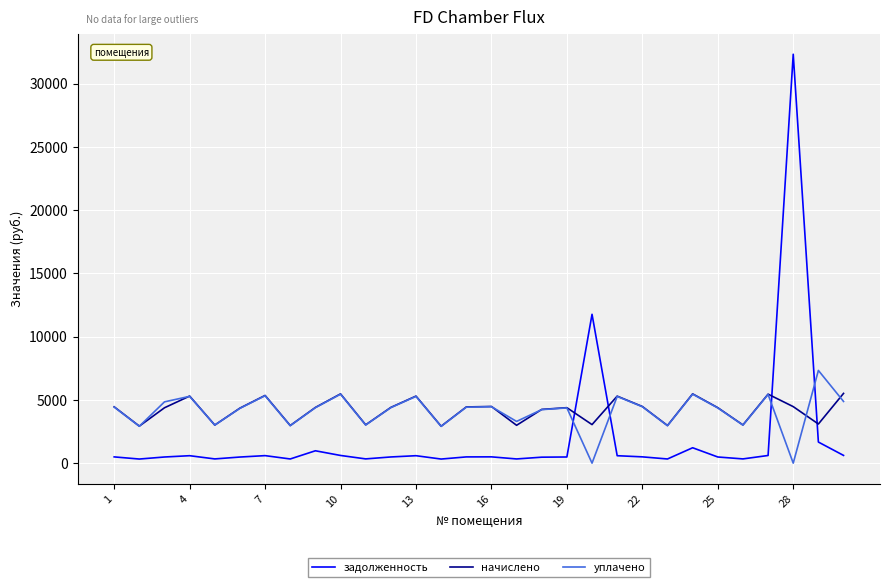

True or false: задолженность and уплачено cross at least once.

True